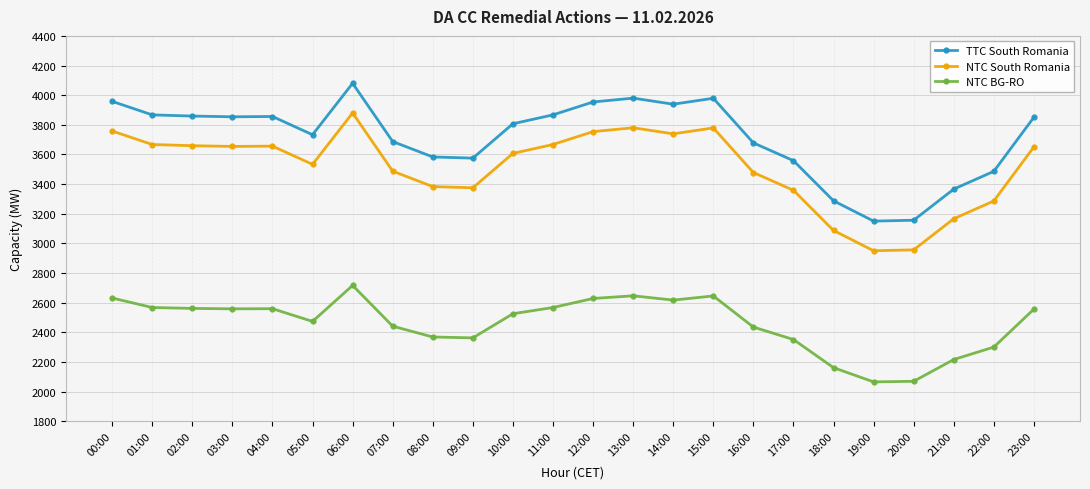

What is the sum of all TTC South Romania values?

89110